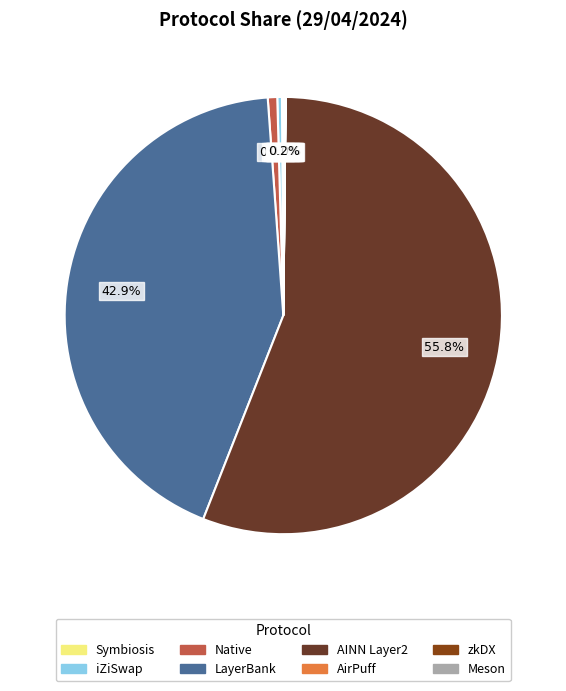

Which has a higher value, LayerBank or Native?

LayerBank